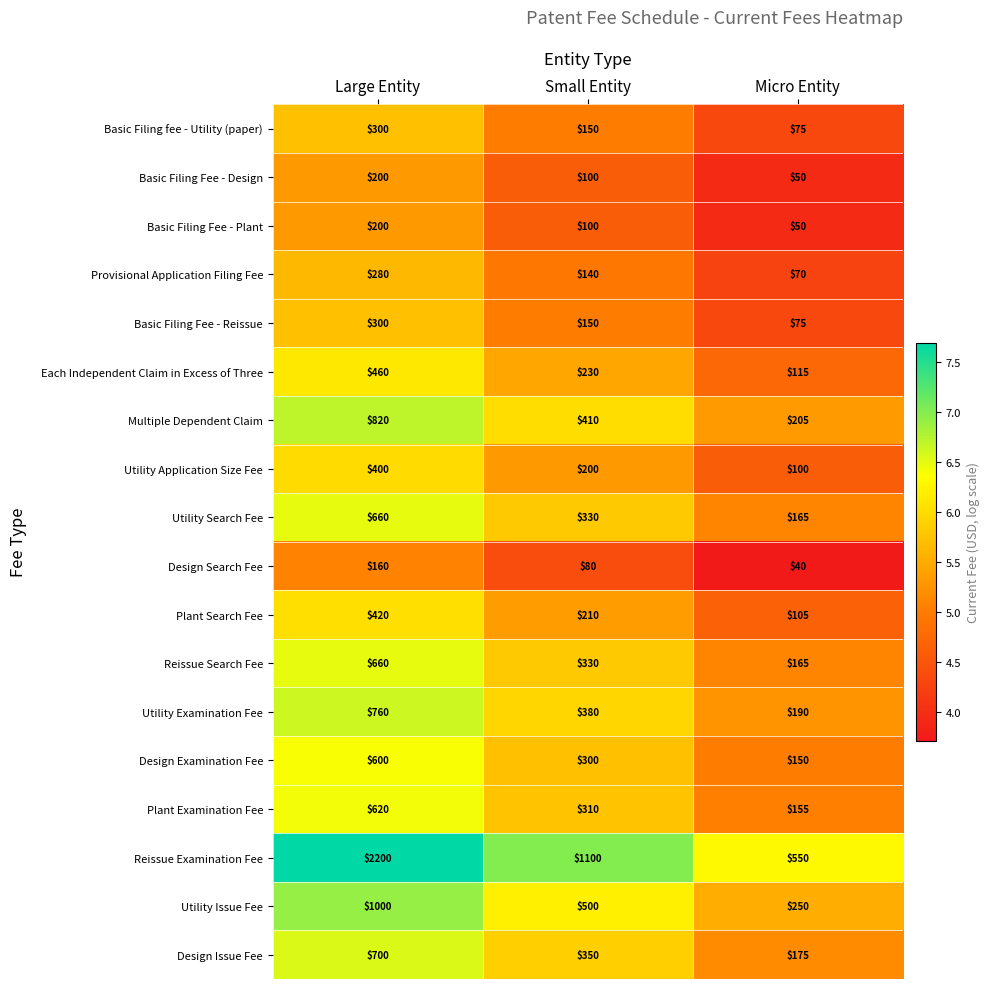

Read the Reissue Search Fee value at Micro Entity.

165